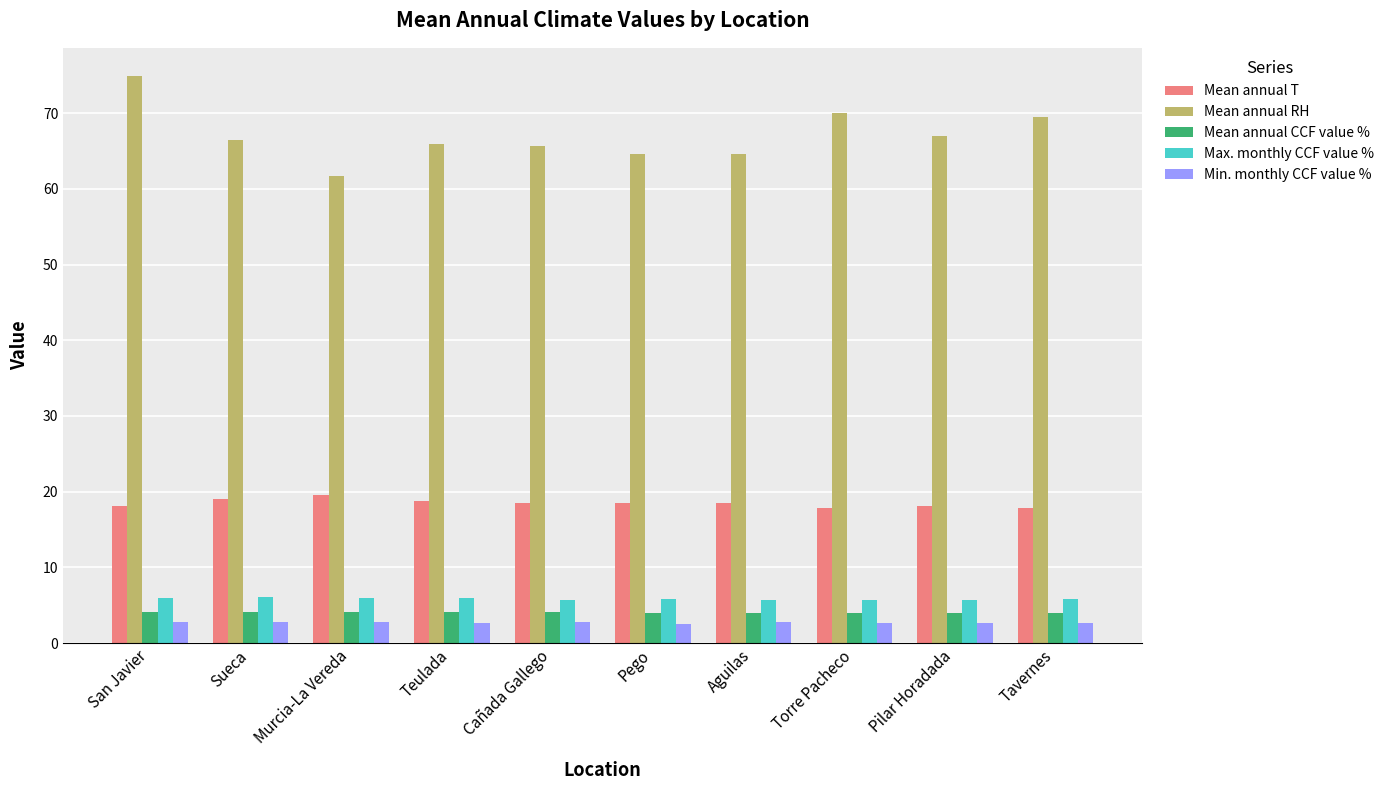

What is the difference between the highest and lowest values at Cañada Gallego?

62.8